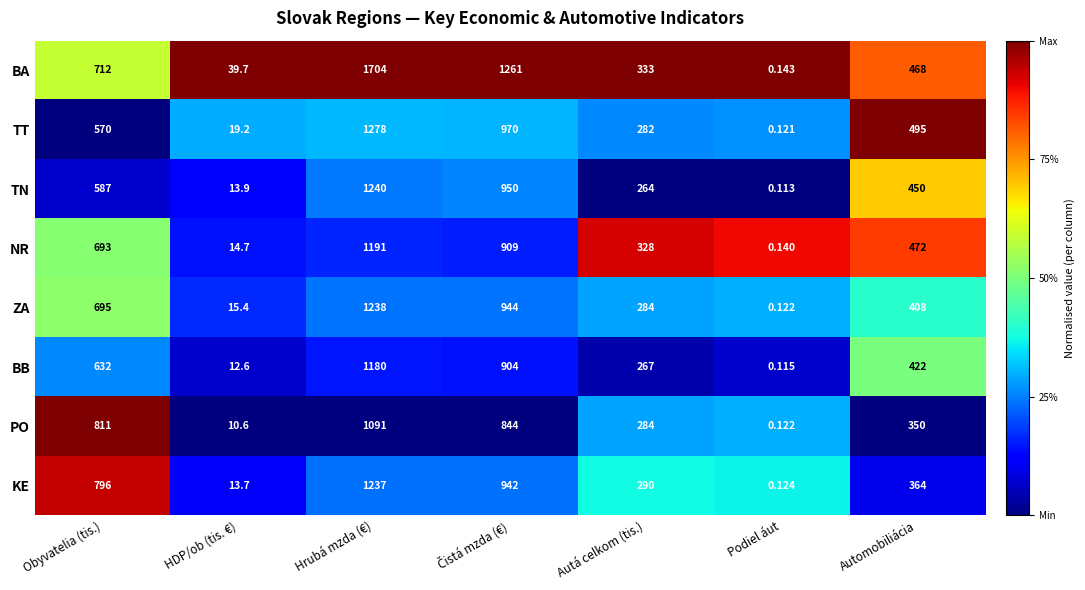

At which label does NR first exceed 472?

Obyvatelia (tis.)